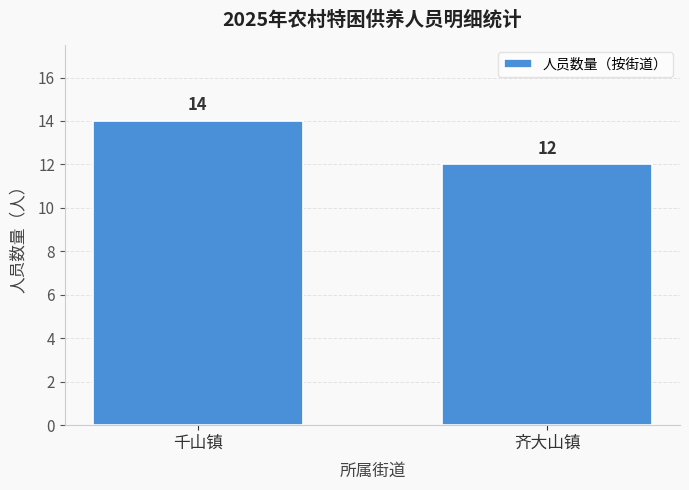

Reading left to right, transcribe all the data shown in this chart.

千山镇=14	齐大山镇=12